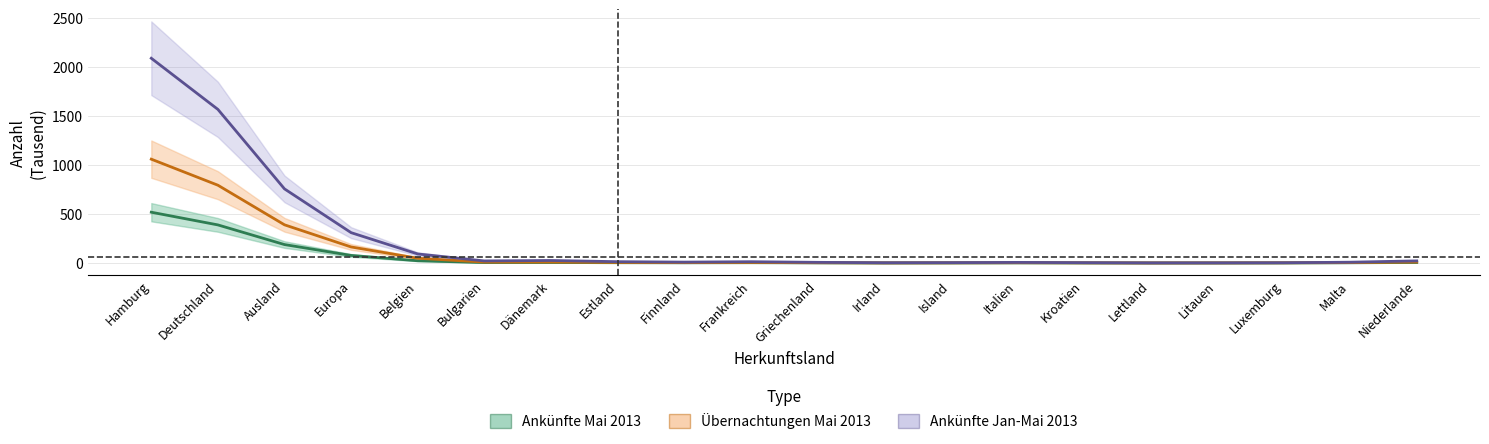

What is the difference between the maximum and minimum values in the Übernachtungen Mai 2013 series?

517.7